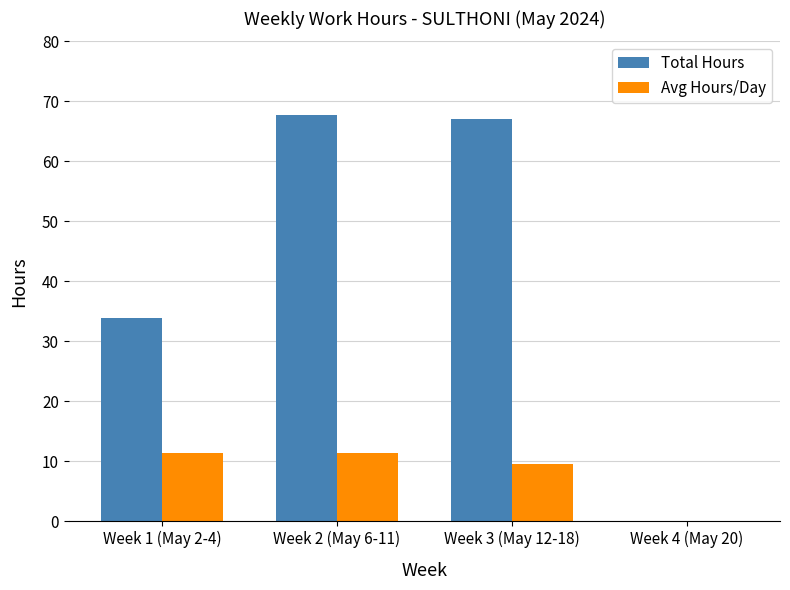

What is the maximum value shown in the chart?

67.7